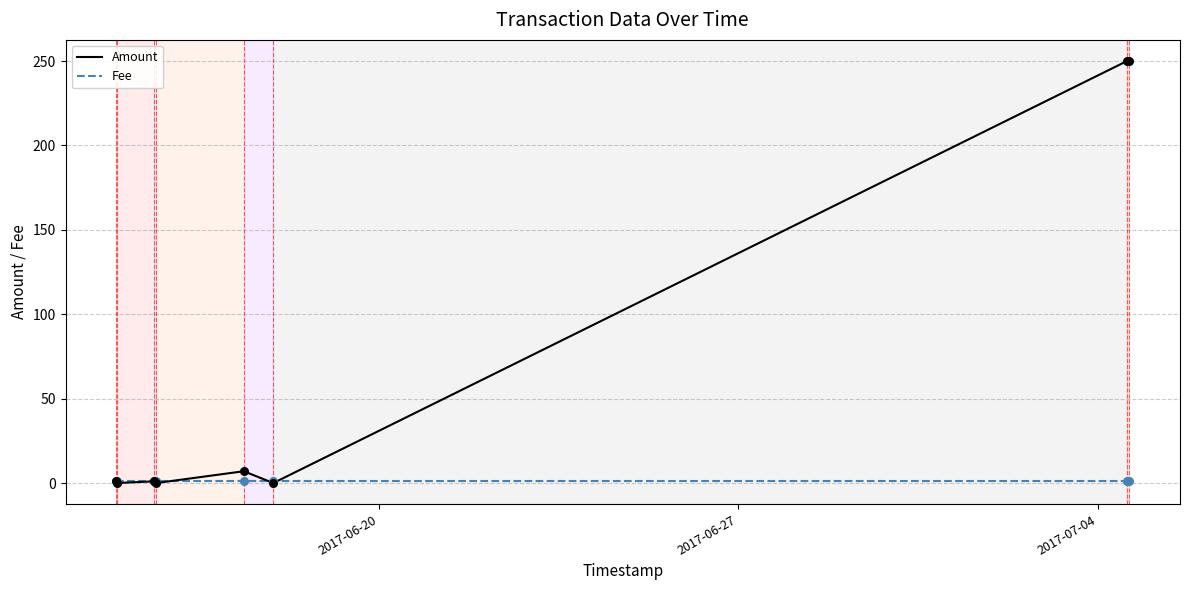

What is the maximum value for Amount?

250.1